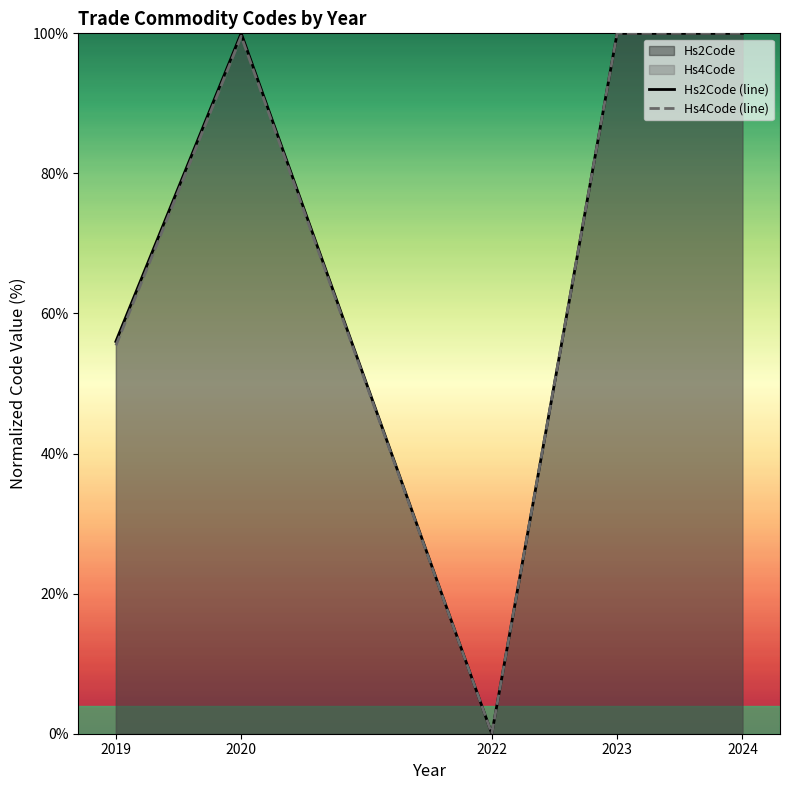

At how many categories does at least one series exceed 1?

4